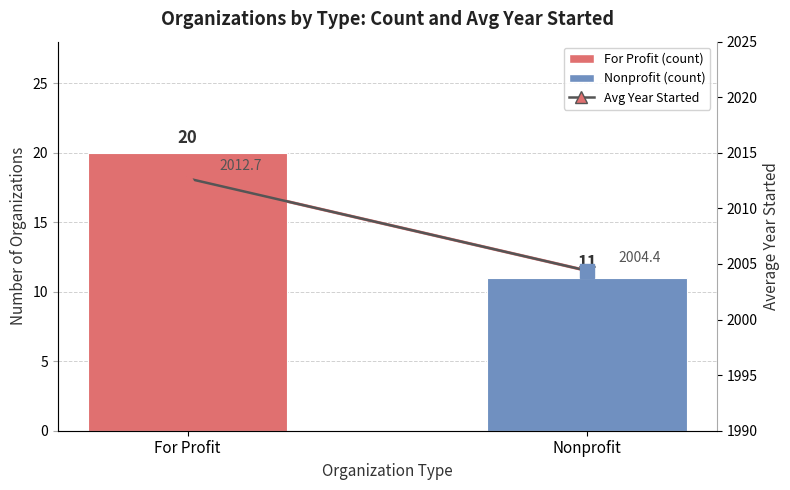

What is the label of the 2nd bar from the left?

Nonprofit